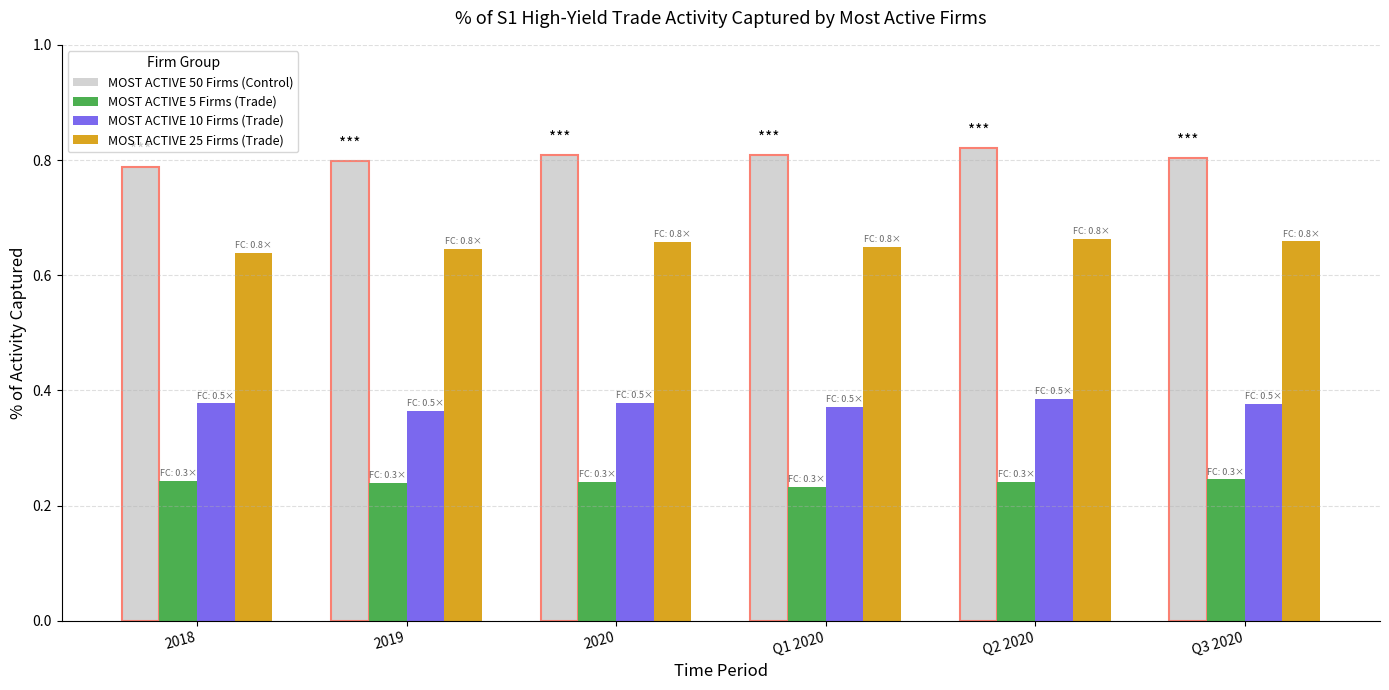

At how many categories does at least one series exceed 0?

6